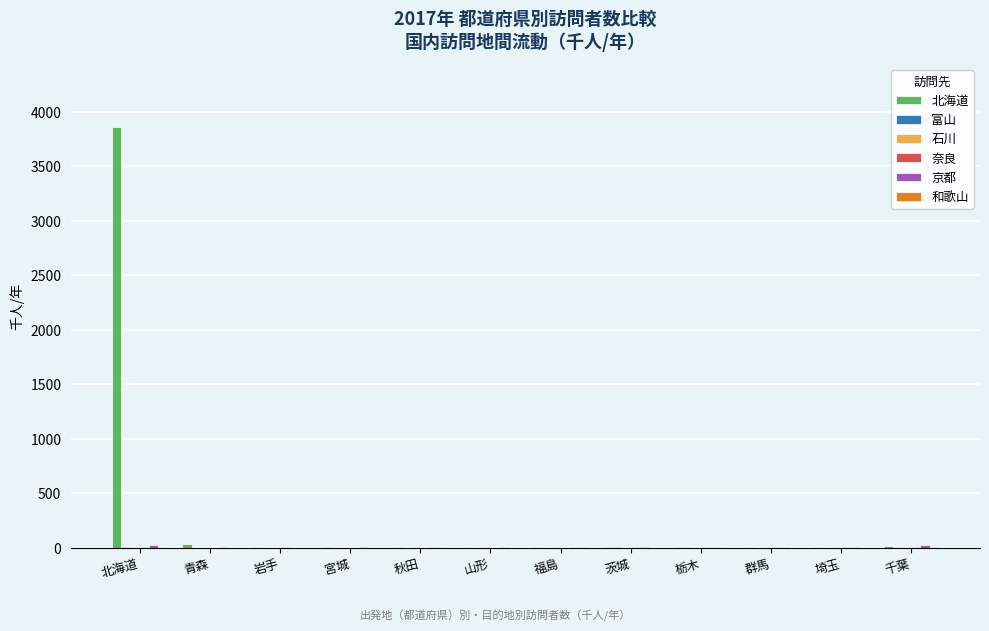

Which label corresponds to the largest value in the chart?

北海道